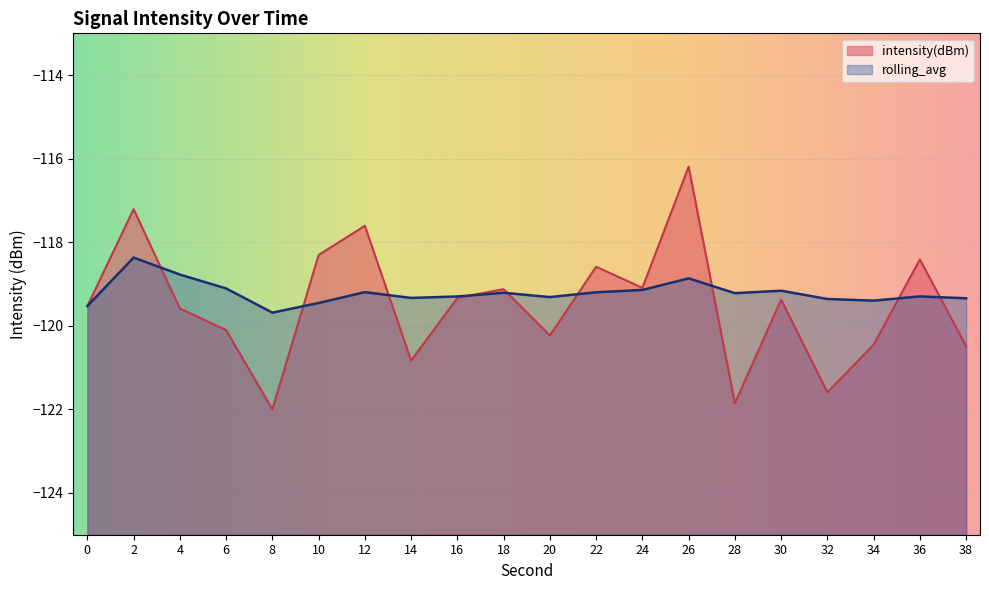

Does the chart display data point markers on the line(s)?

No